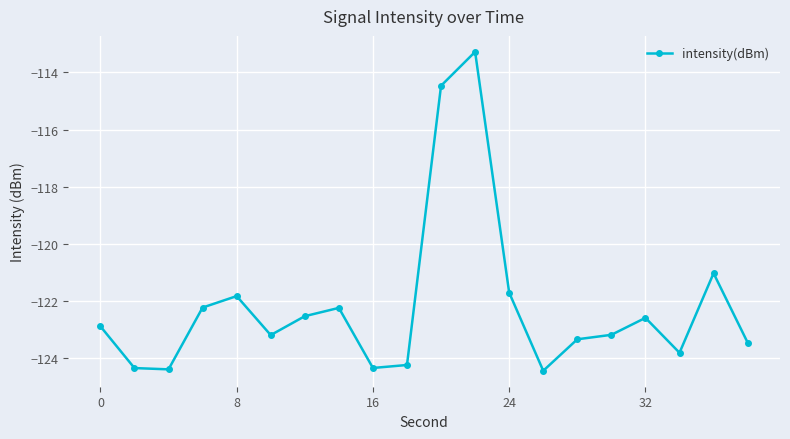

True or false: there are more than 0 points higher than both neighbors.

True